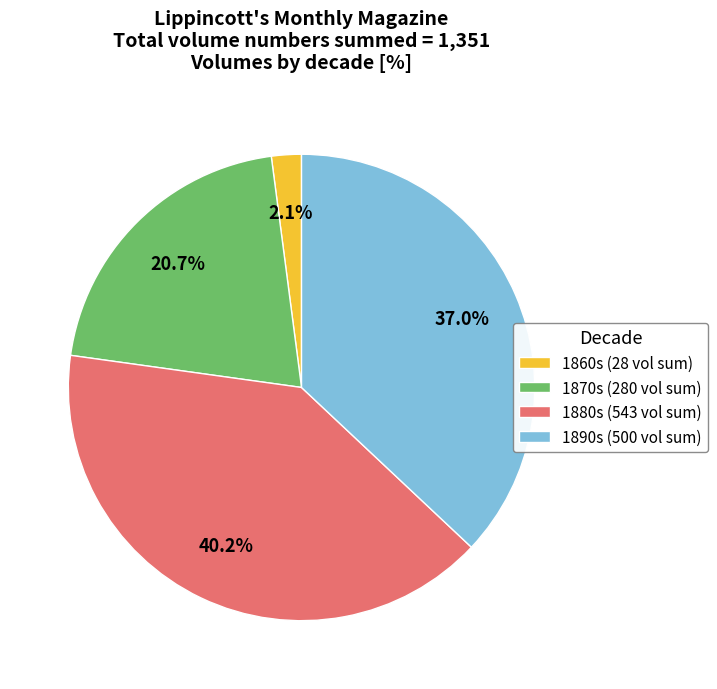

Is 1890s (500 vol sum) the majority of the pie?

No